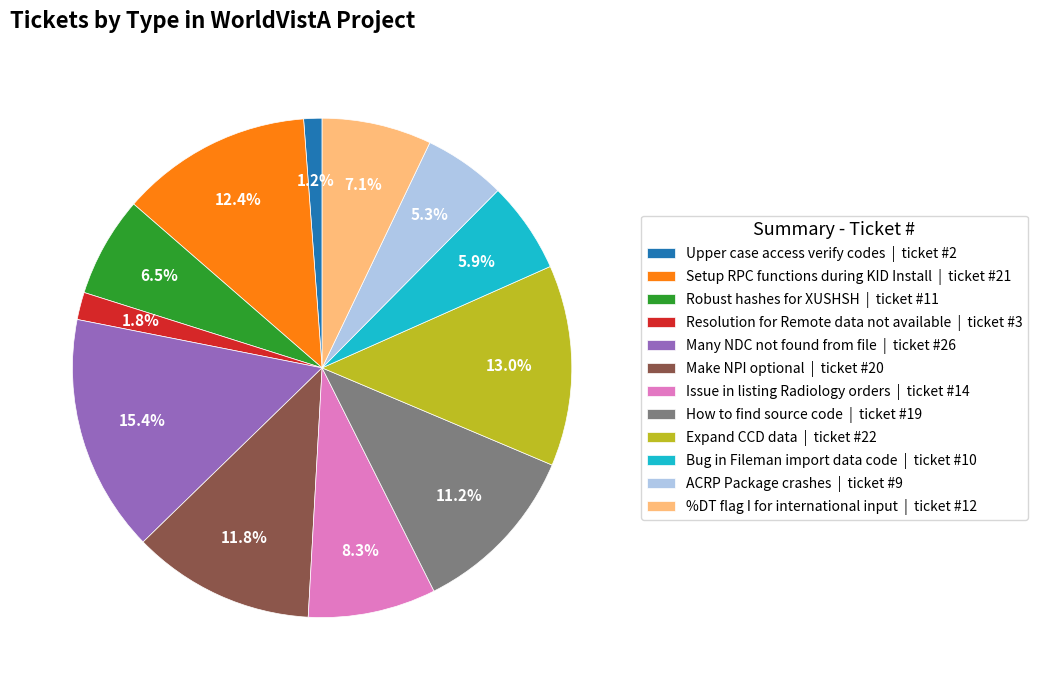

Count the number of slices in the pie.

12